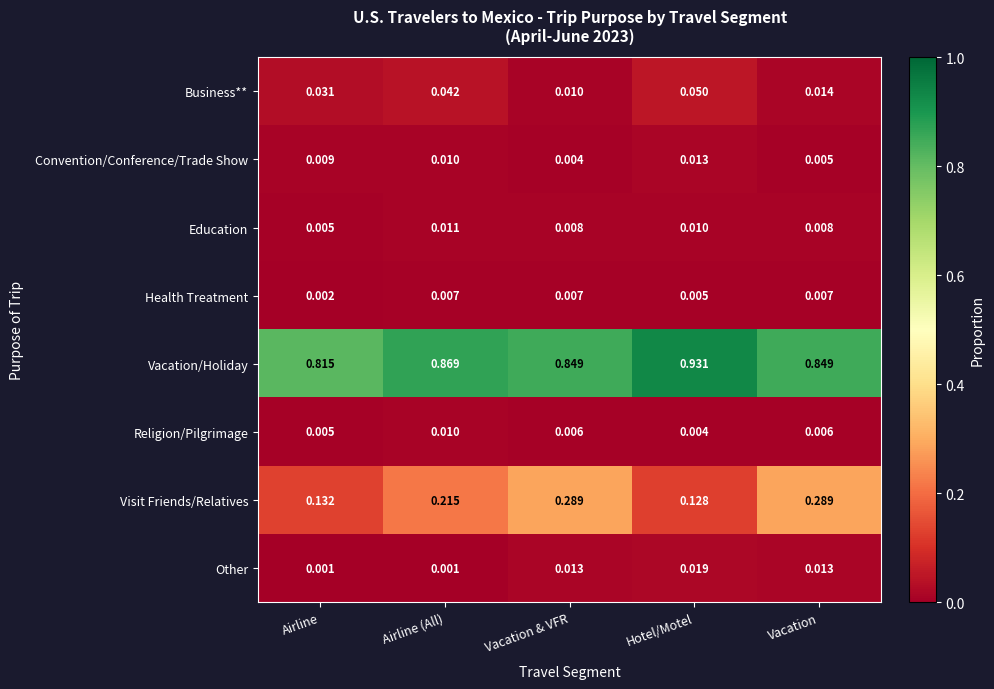

Which series changed the most between Airline (All) and Hotel/Motel?

Visit Friends/Relatives